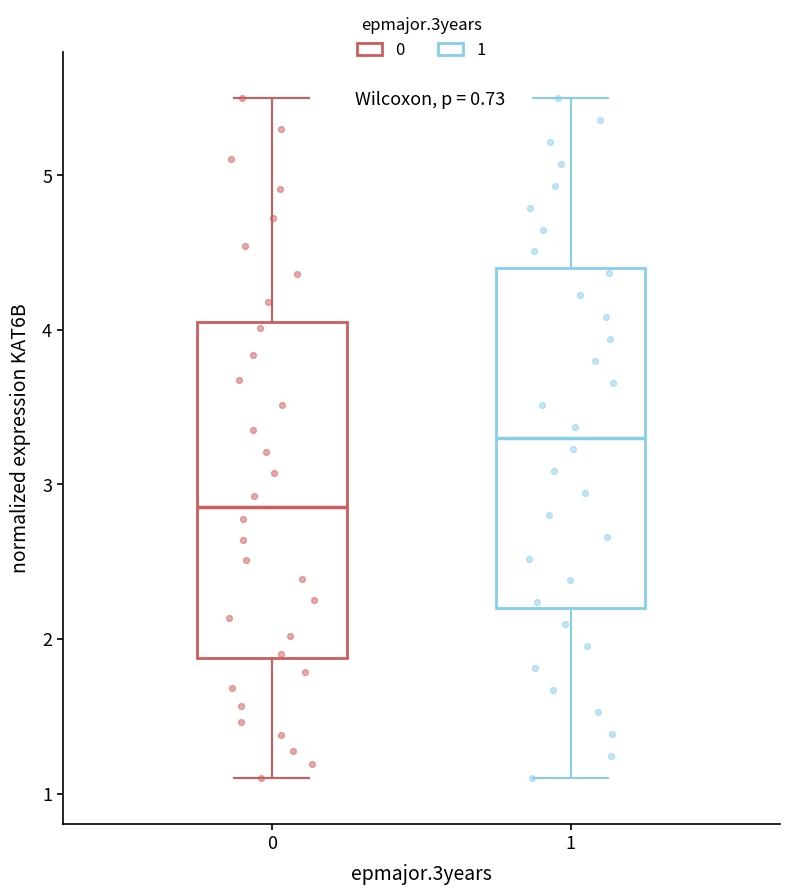

Which box has the highest median line?

1